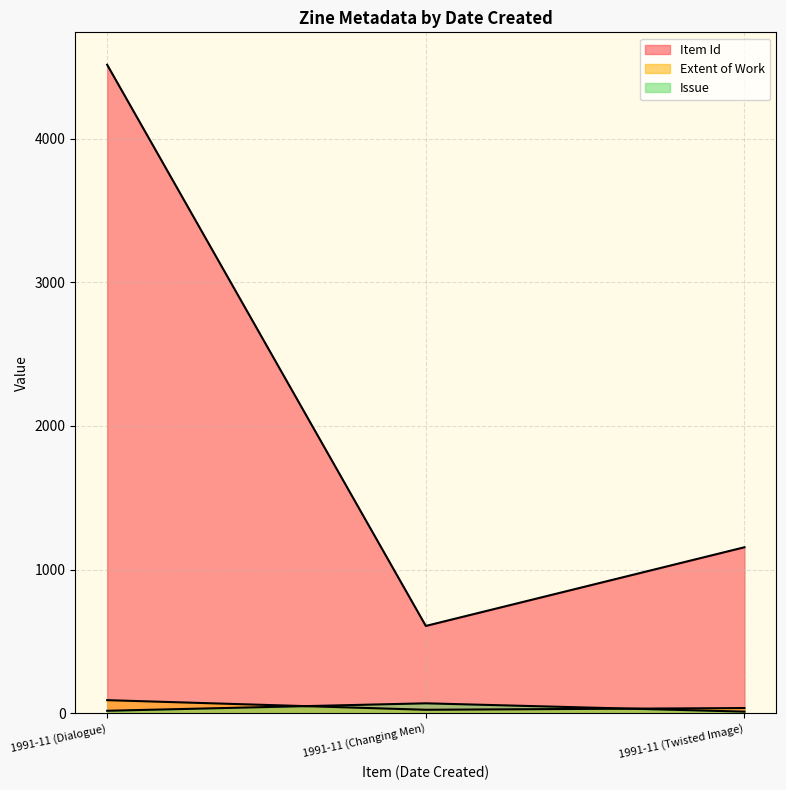

At which label does Issue reach its minimum?

1991-11 (Twisted Image)